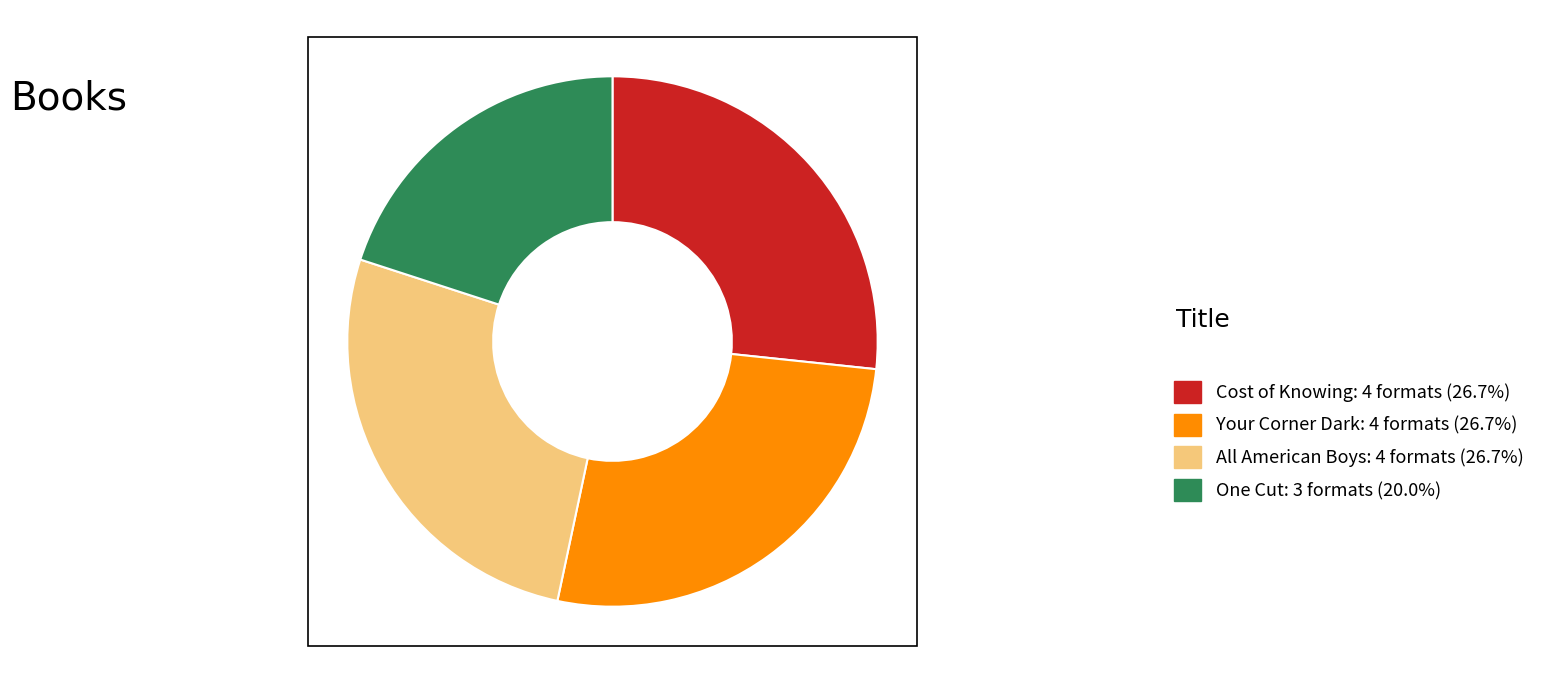

Count the number of slices in the pie.

4